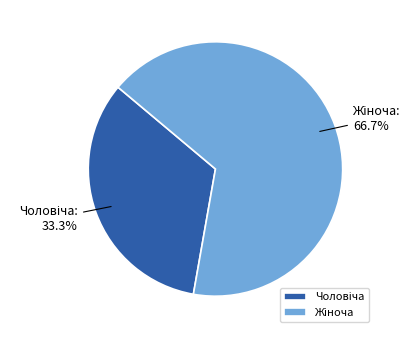

Does any single category account for the majority?

Yes